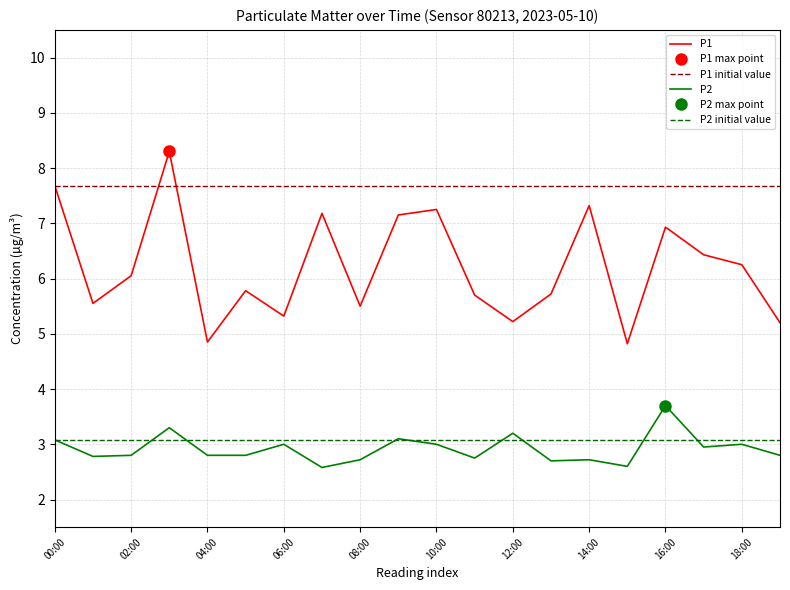

Is it true that P1 equals 7.2 at 10:00?

True